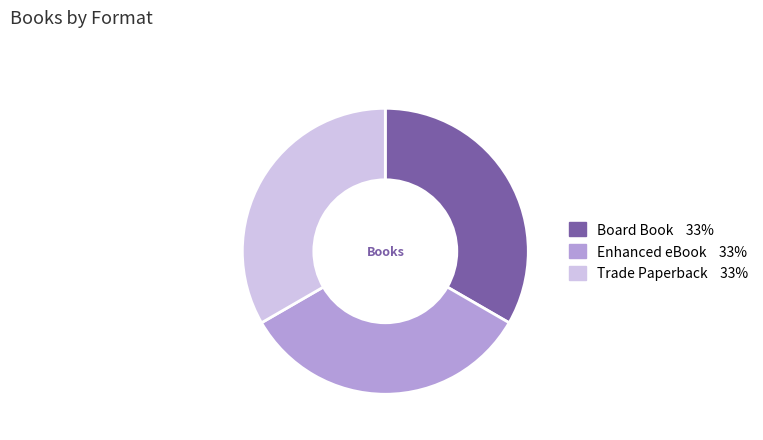

How many slices are in this pie chart?

3